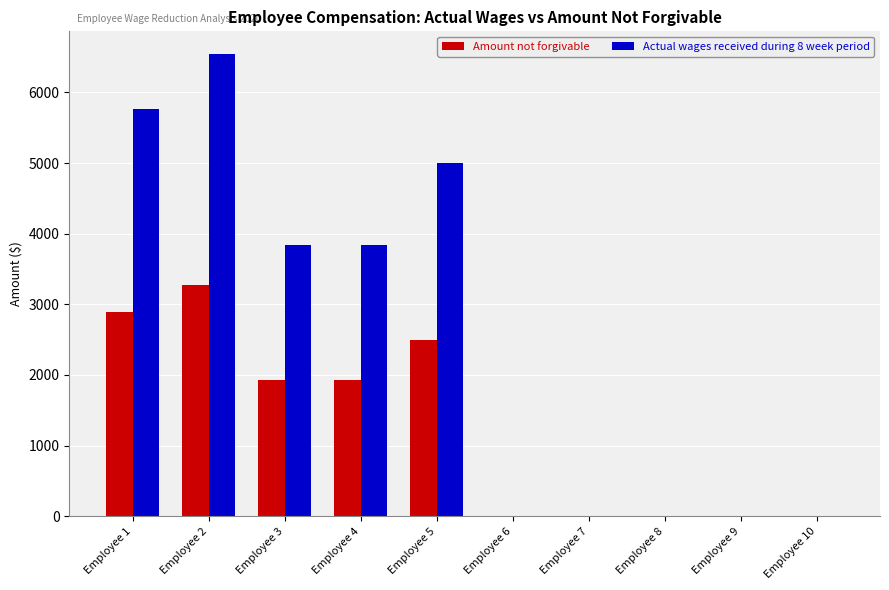

What is the average value of the Amount not forgivable series?

1250.0